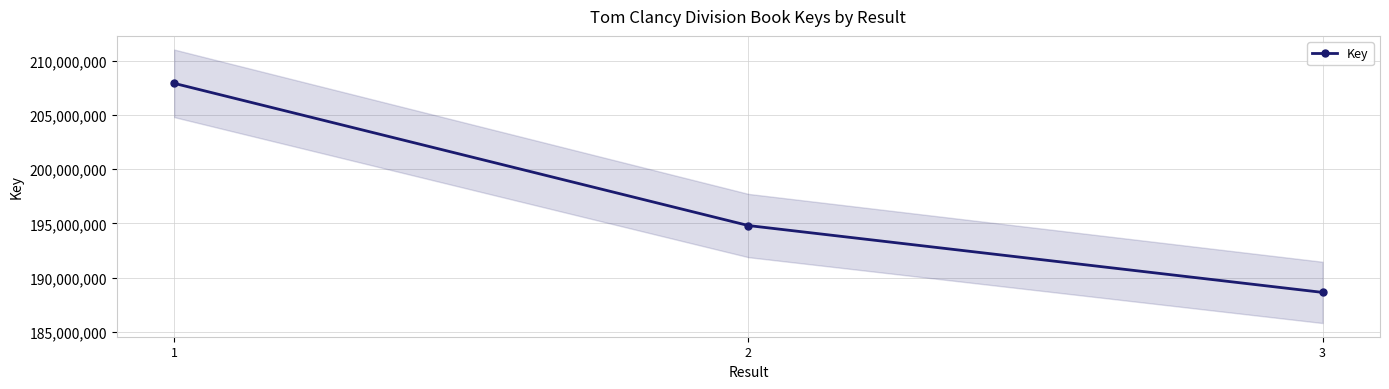

Is this an area chart (filled region under the line)?

No